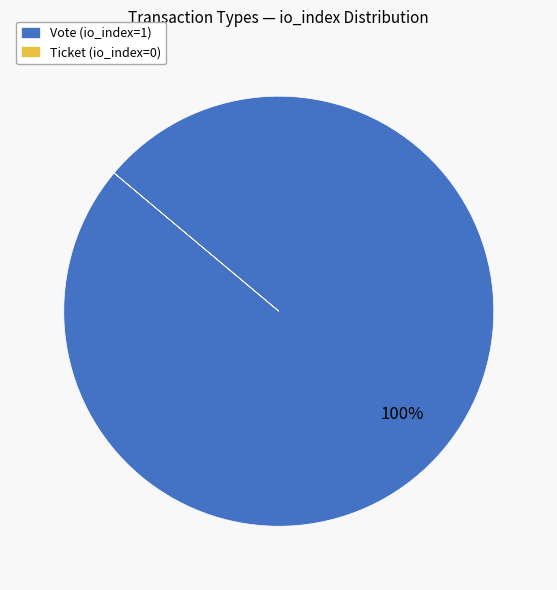

True or false: Vote accounts for 100% of the total.

True